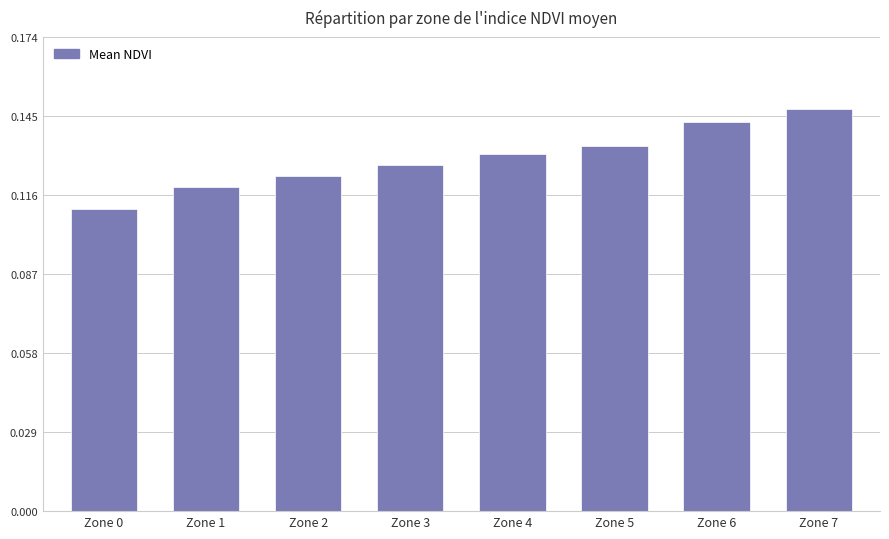

Does the chart contain stacked bars?

No